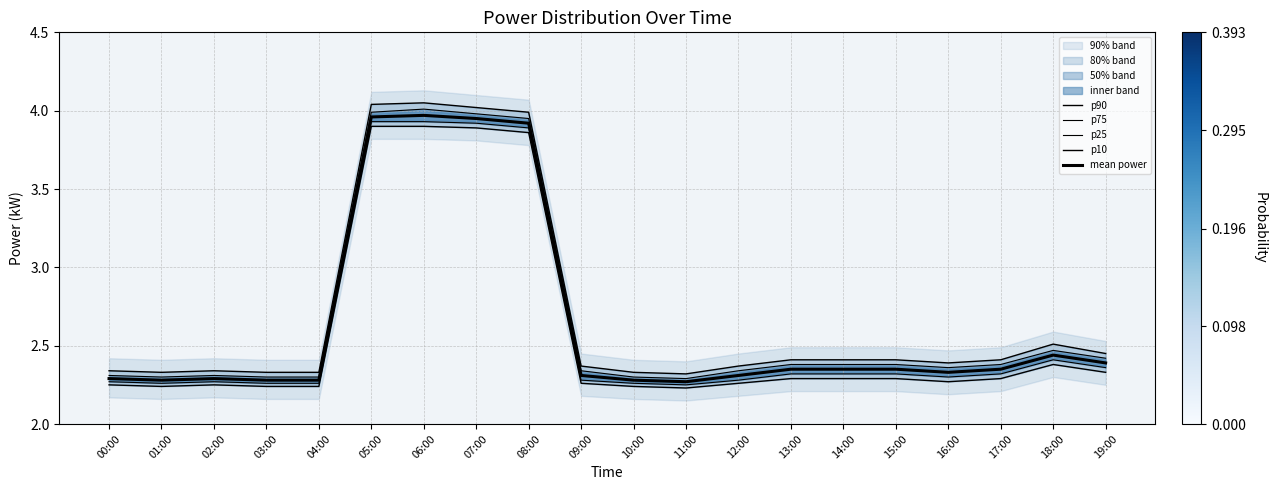

The value of p75 at 00:00 is 3.6. True or false?

False